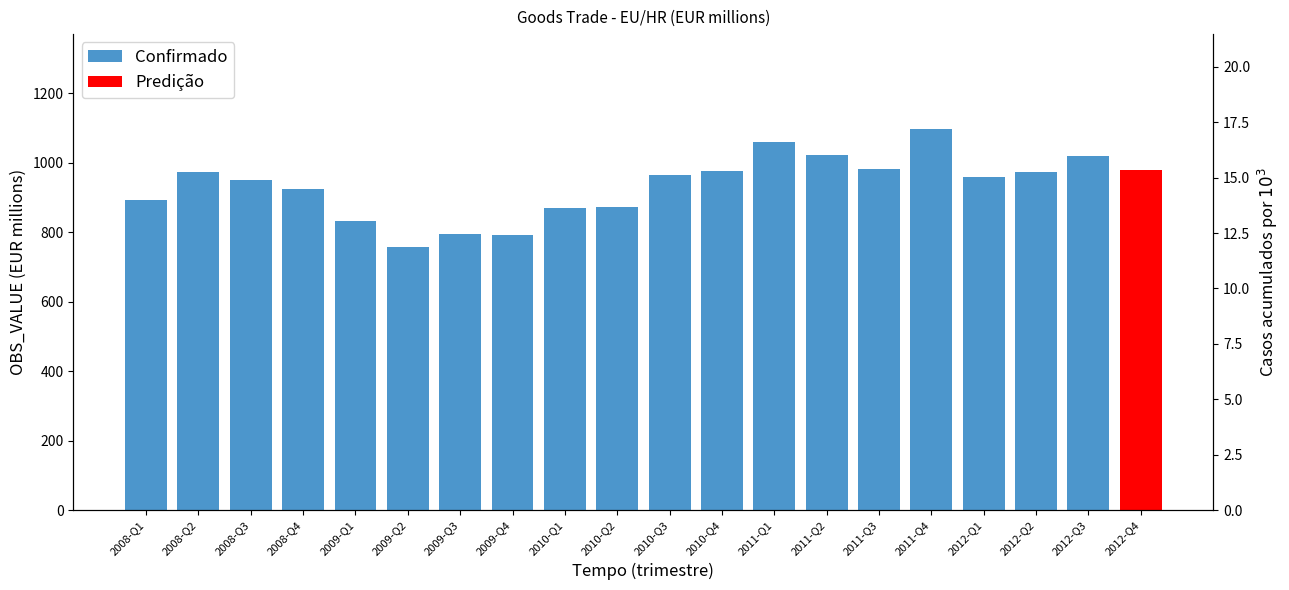

What is the maximum value shown in the chart?

1095.7